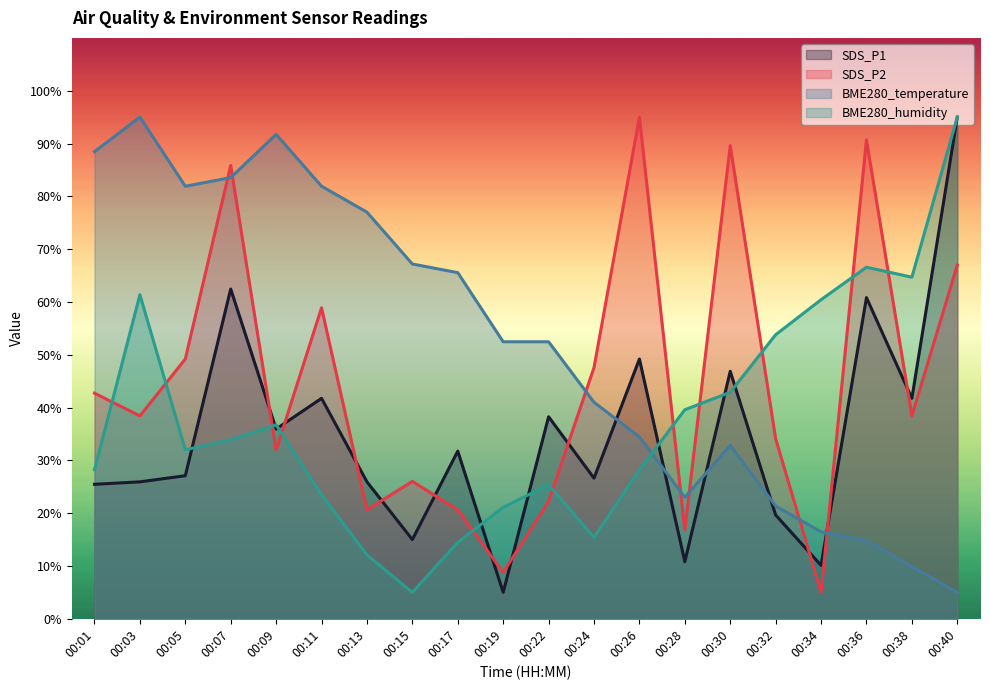

Where is the first local maximum for BME280_temperature?

00:03